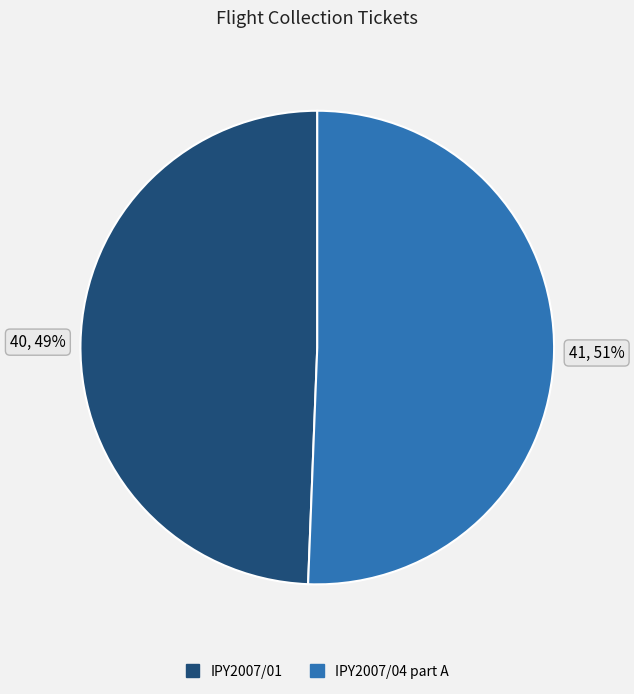

Which has a higher value, IPY2007/01 or IPY2007/04 part A?

IPY2007/04 part A